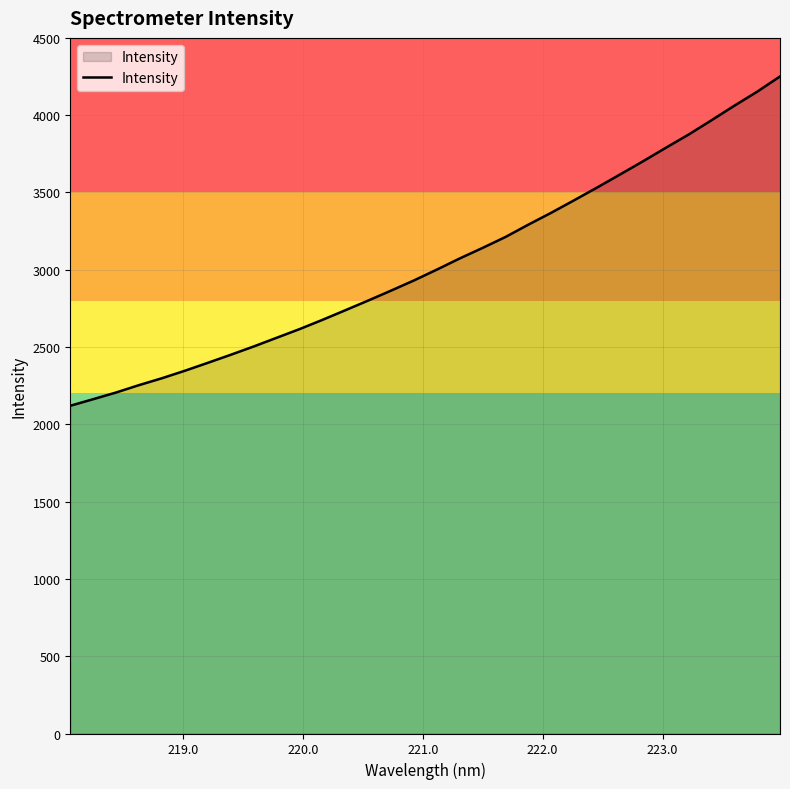

What is the difference between the maximum and second lowest values?

2087.8